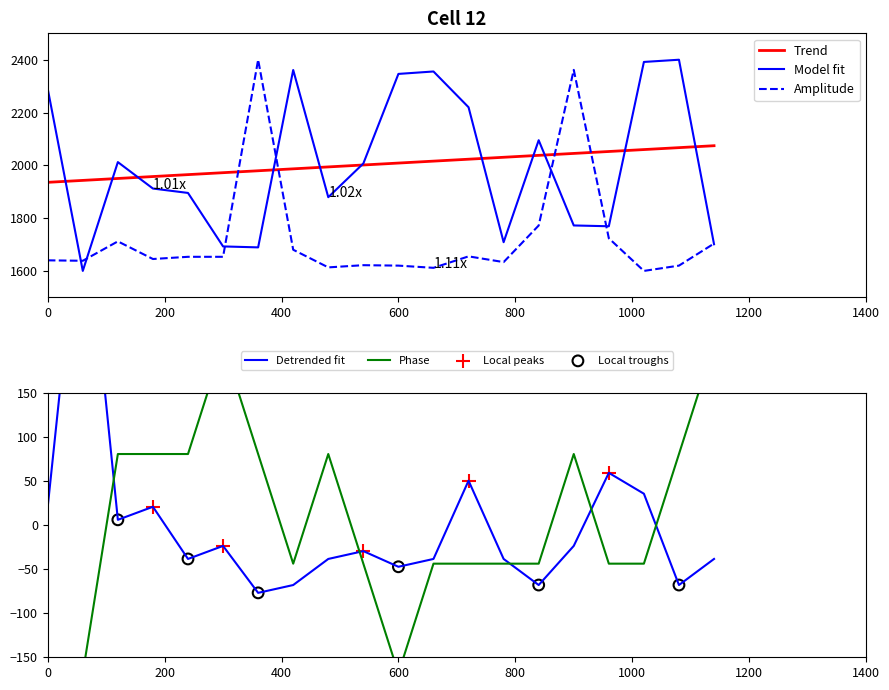

Which series ends up on top after the final intersection of Amplitude and Trend?

Trend